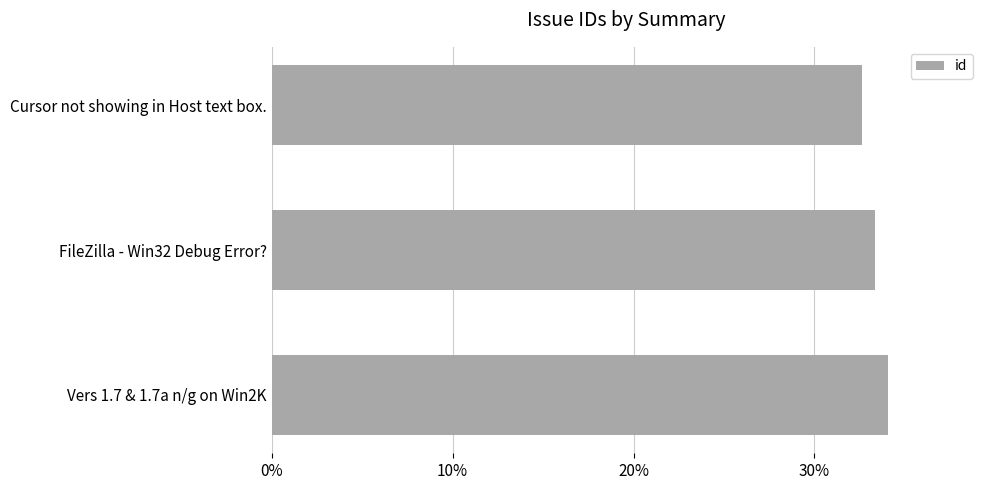

Count the values in the range 0 to 1.

3